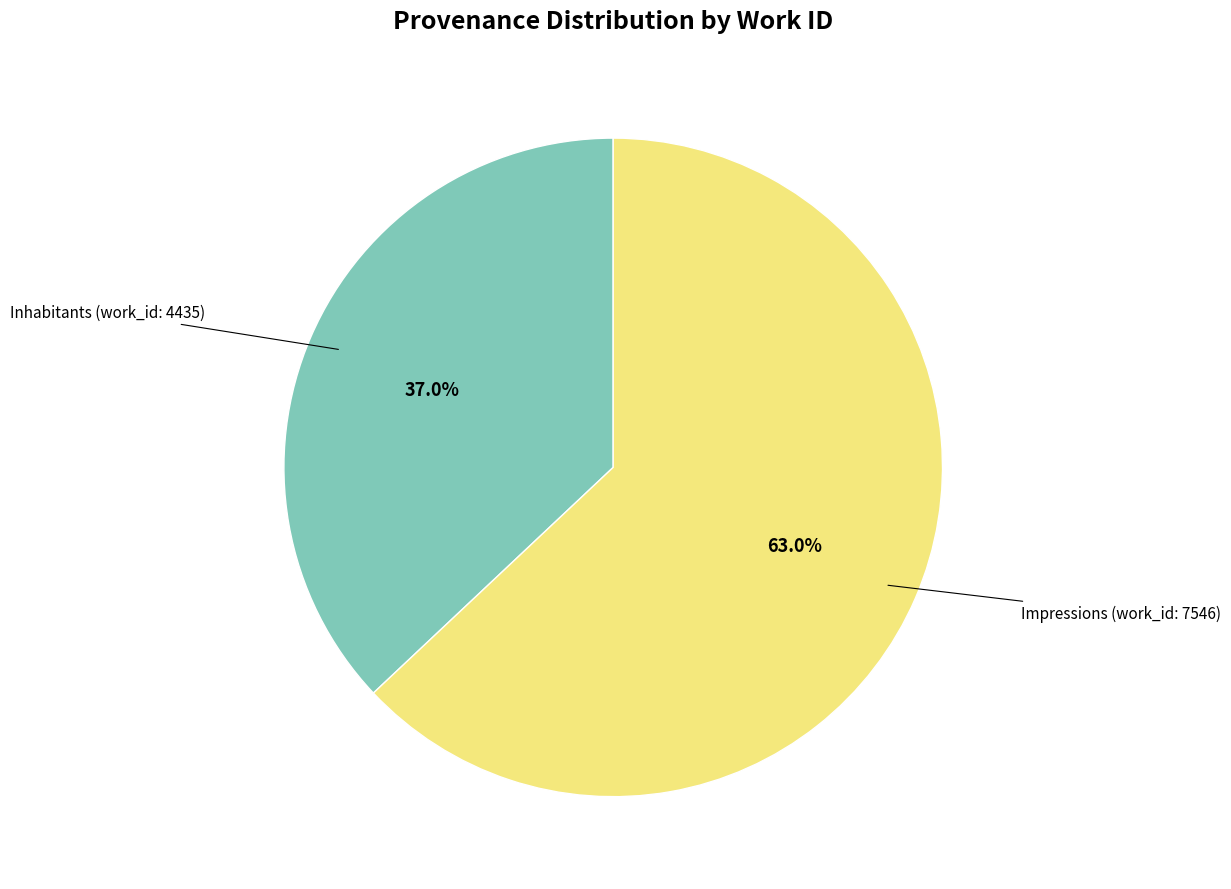

What percentage do Impressions (work_id: 7546) and Inhabitants (work_id: 4435) together represent?

100.0%